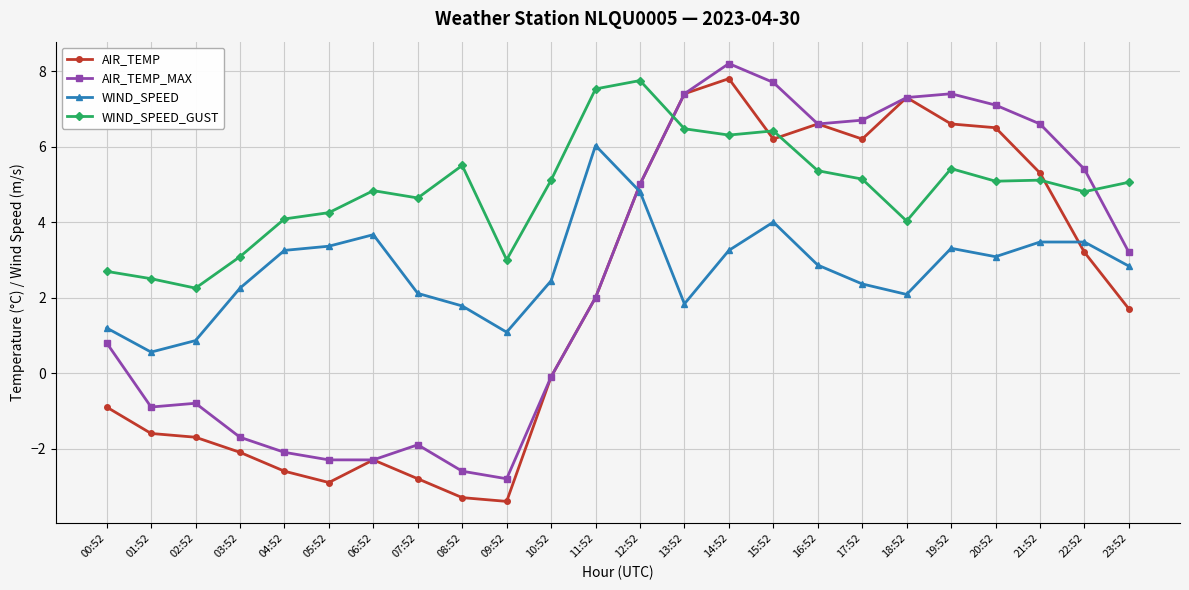

Between 00:52 and 17:52, which series saw the biggest shift?

AIR_TEMP